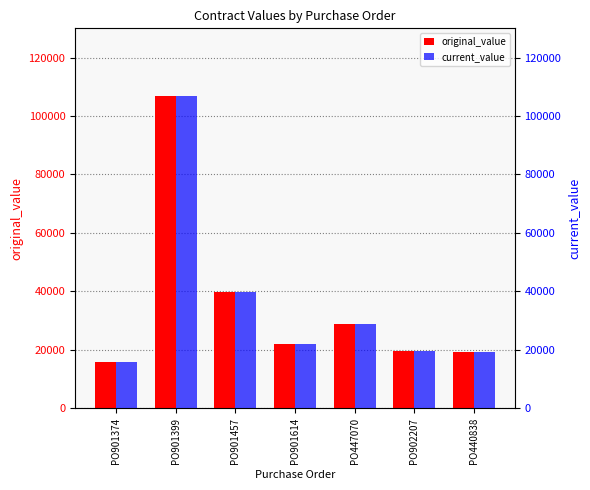

Reading left to right, transcribe all the data shown in this chart.

original_value: 15850.2	106800.0	39875.0	21898.3	28957.7	19741.5	19264.7
current_value: 15850.2	106800.0	39875.0	21898.3	28957.7	19741.5	19264.7